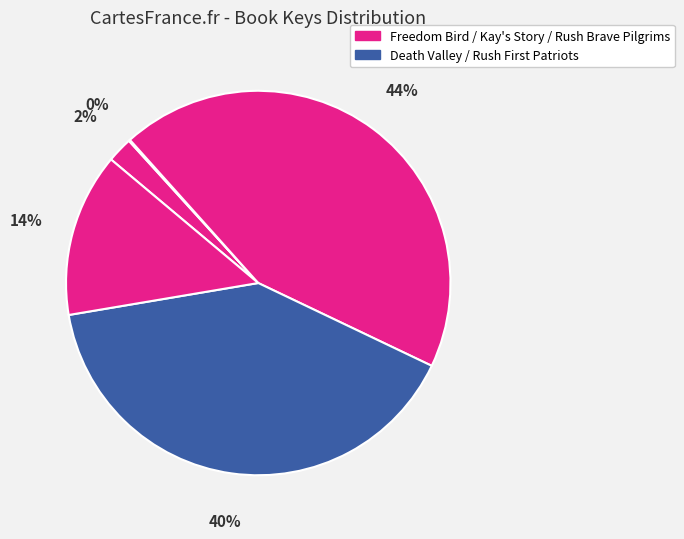

To the nearest percent, what is the average slice percentage?

20%